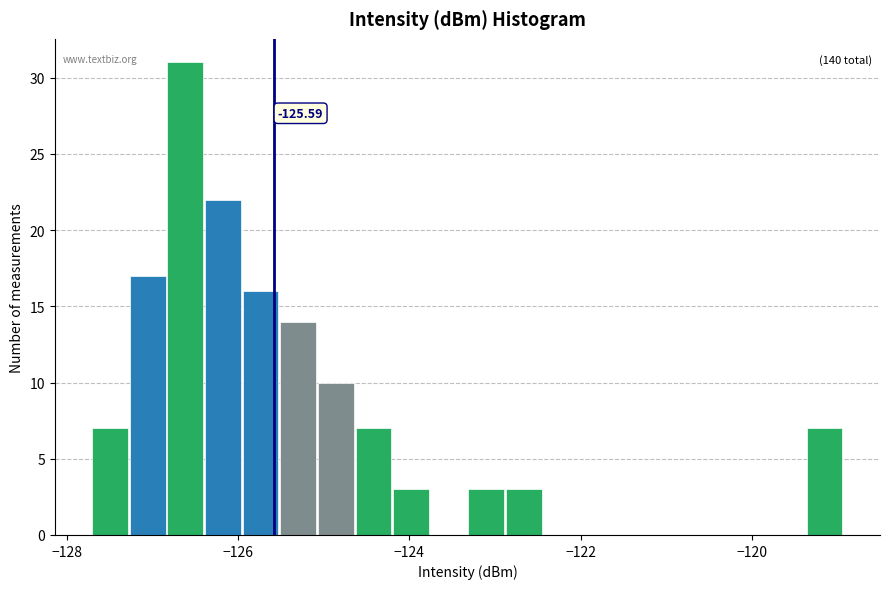

Around what value on the x-axis is the tallest bar? Give the approximate position of its centre, as read against the axis.

-126.6